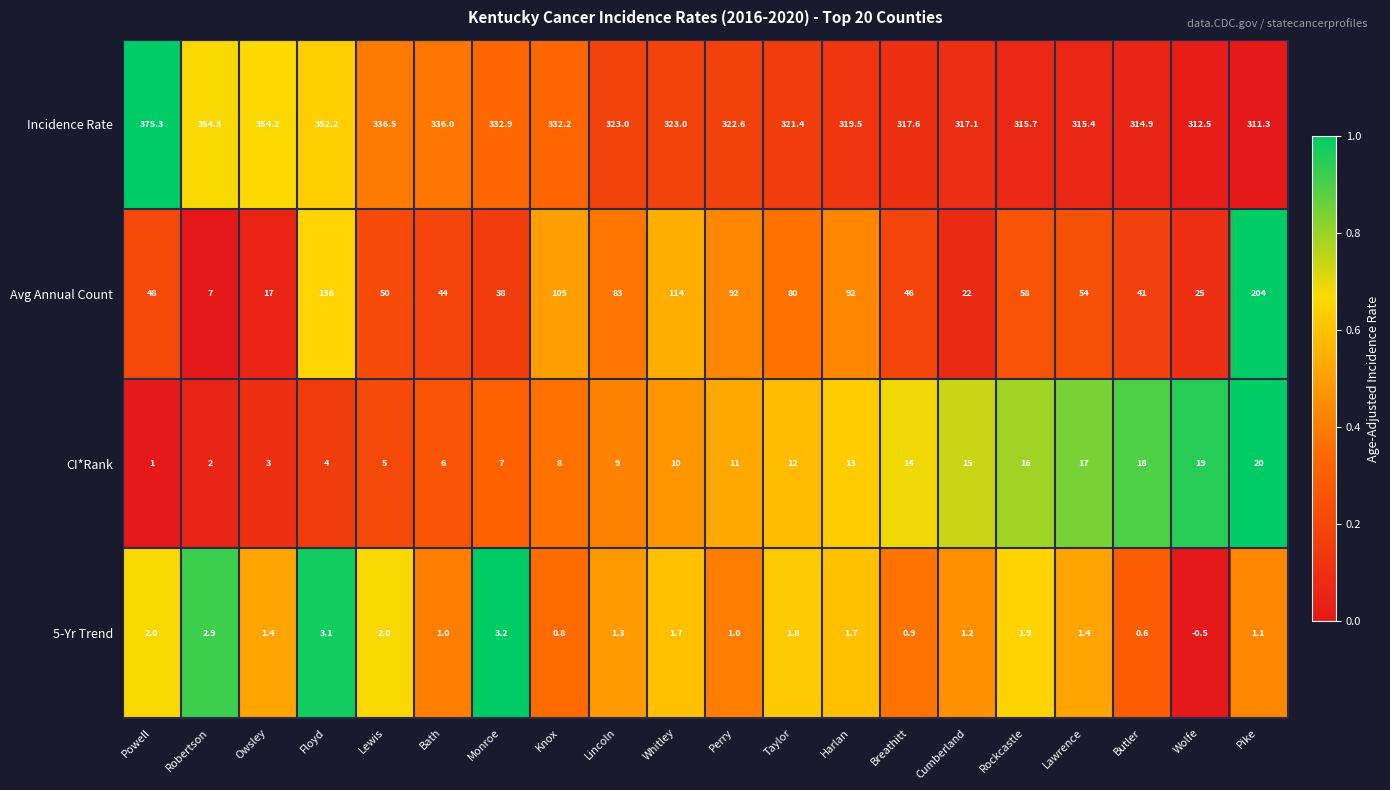

At which category does the chart reach its peak across all series?

Powell